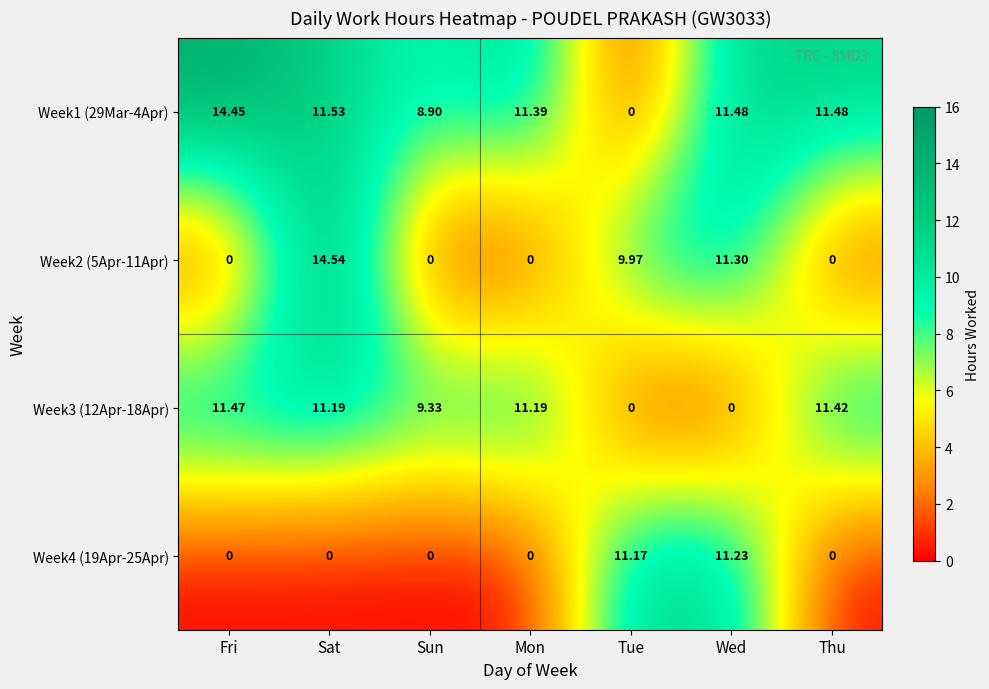

At which category is the sum across all series the highest?

Sat